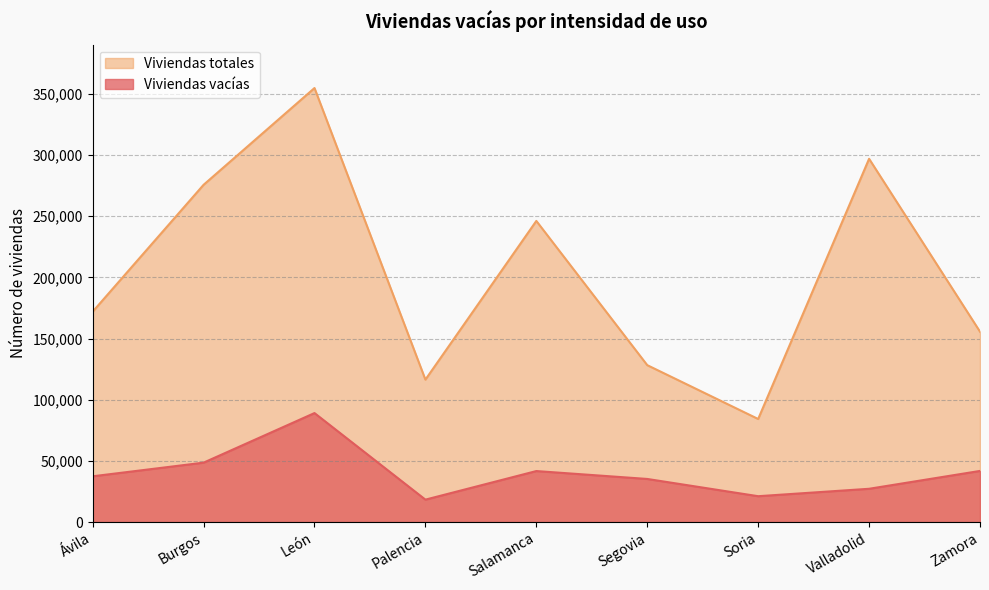

How many data points in Viviendas vacías are above 37424?

4